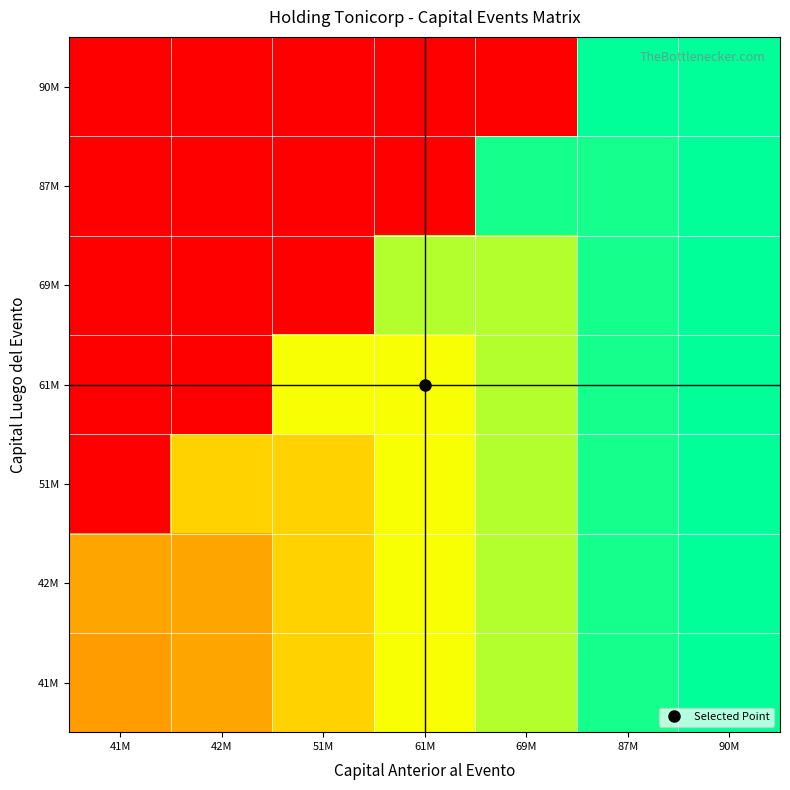

Reading left to right, list all the values displayed in this chart.

41M: 41M=0.5	42M=0.5	51M=0.6	61M=0.7	69M=0.8	87M=1.0	90M=1.0
42M: 41M=0.5	42M=0.5	51M=0.6	61M=0.7	69M=0.8	87M=1.0	90M=1.0
51M: 41M=0.0	42M=0.6	51M=0.6	61M=0.7	69M=0.8	87M=1.0	90M=1.0
61M: 41M=0.0	42M=0.0	51M=0.7	61M=0.7	69M=0.8	87M=1.0	90M=1.0
69M: 41M=0.0	42M=0.0	51M=0.0	61M=0.8	69M=0.8	87M=1.0	90M=1.0
87M: 41M=0.0	42M=0.0	51M=0.0	61M=0.0	69M=1.0	87M=1.0	90M=1.0
90M: 41M=0.0	42M=0.0	51M=0.0	61M=0.0	69M=0.0	87M=1.0	90M=1.0